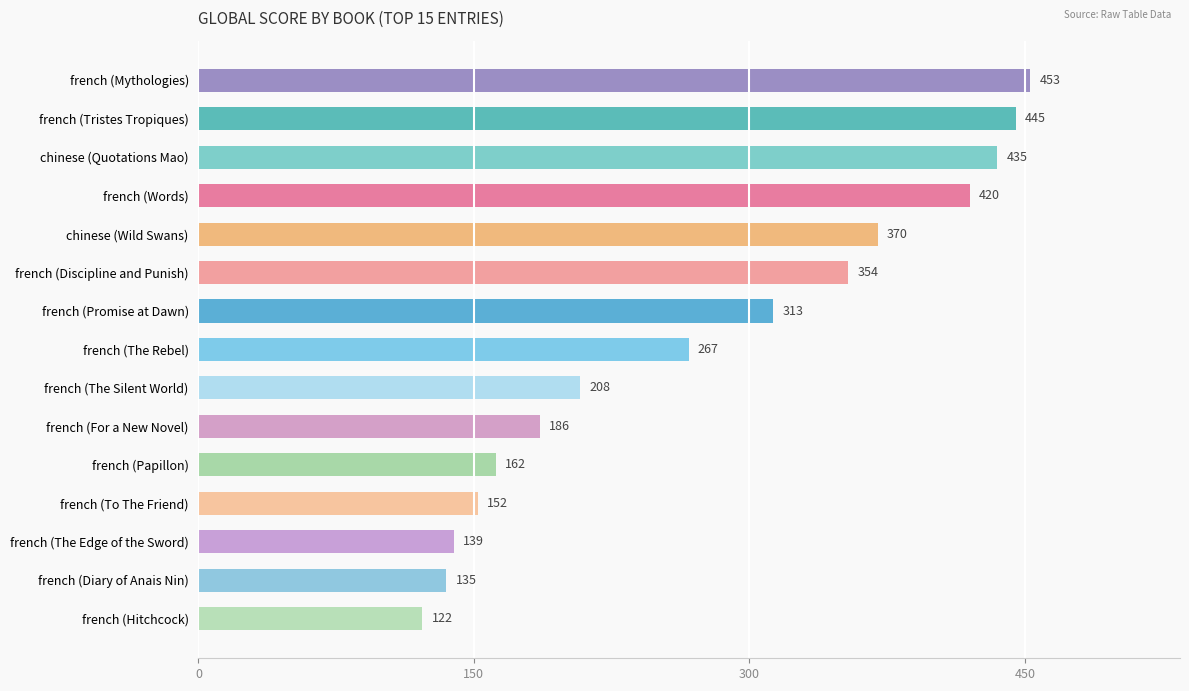

Does the chart contain stacked bars?

No